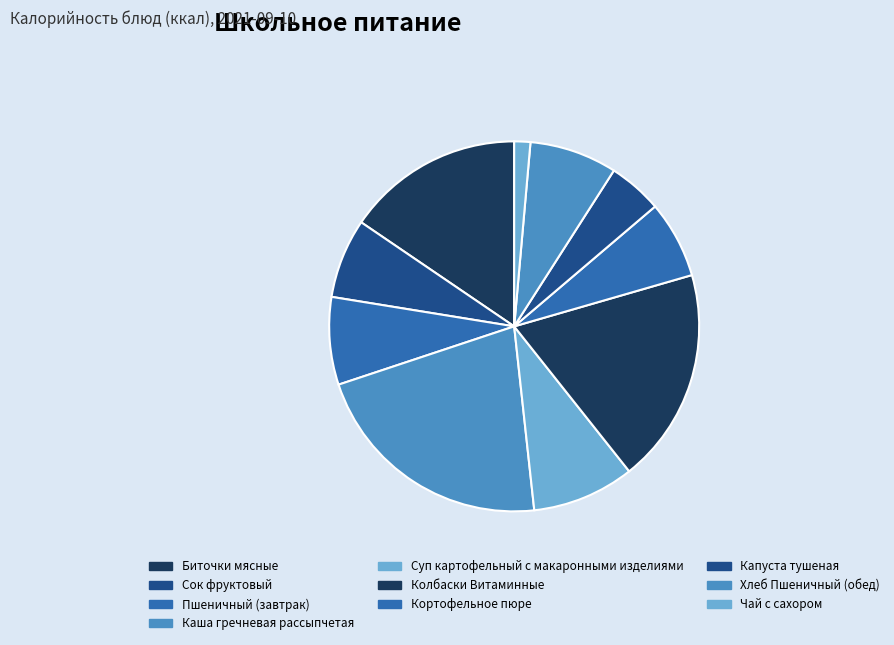

True or false: Колбаски Витаминные accounts for 10% of the total.

False